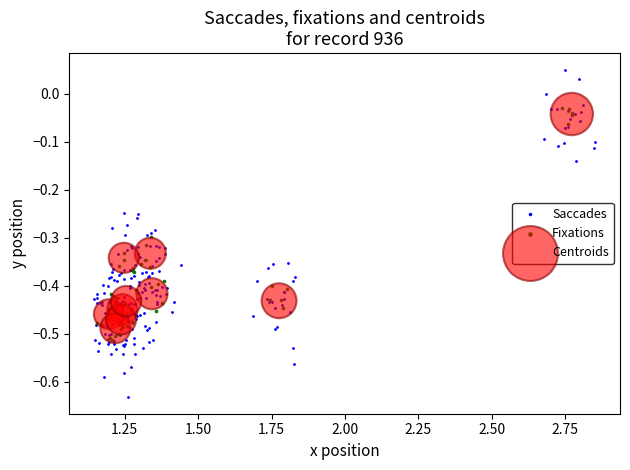

Which series reaches the maximum Y coordinate?

Saccades